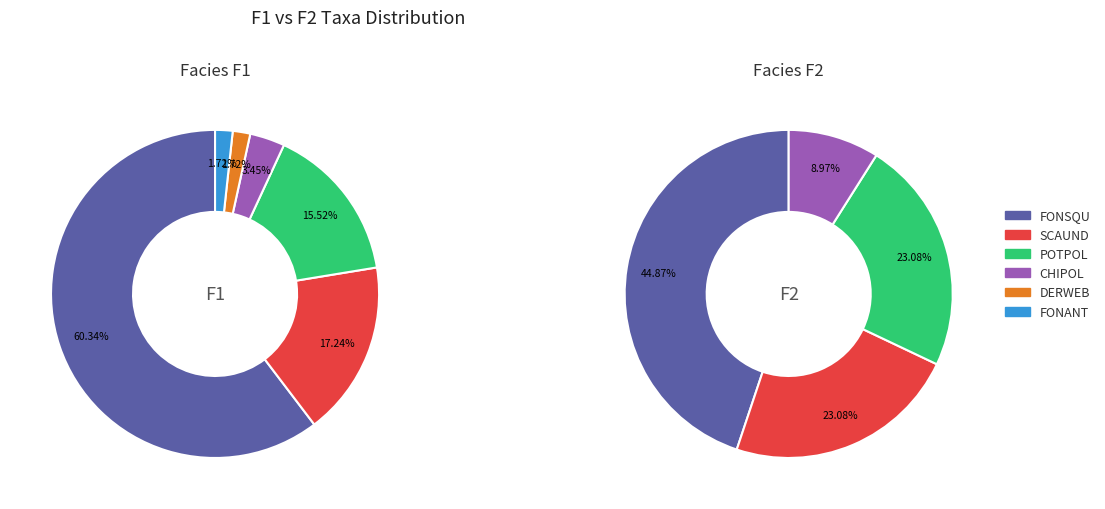

To the nearest percent, what percentage of the pie is POTPOL?

16%